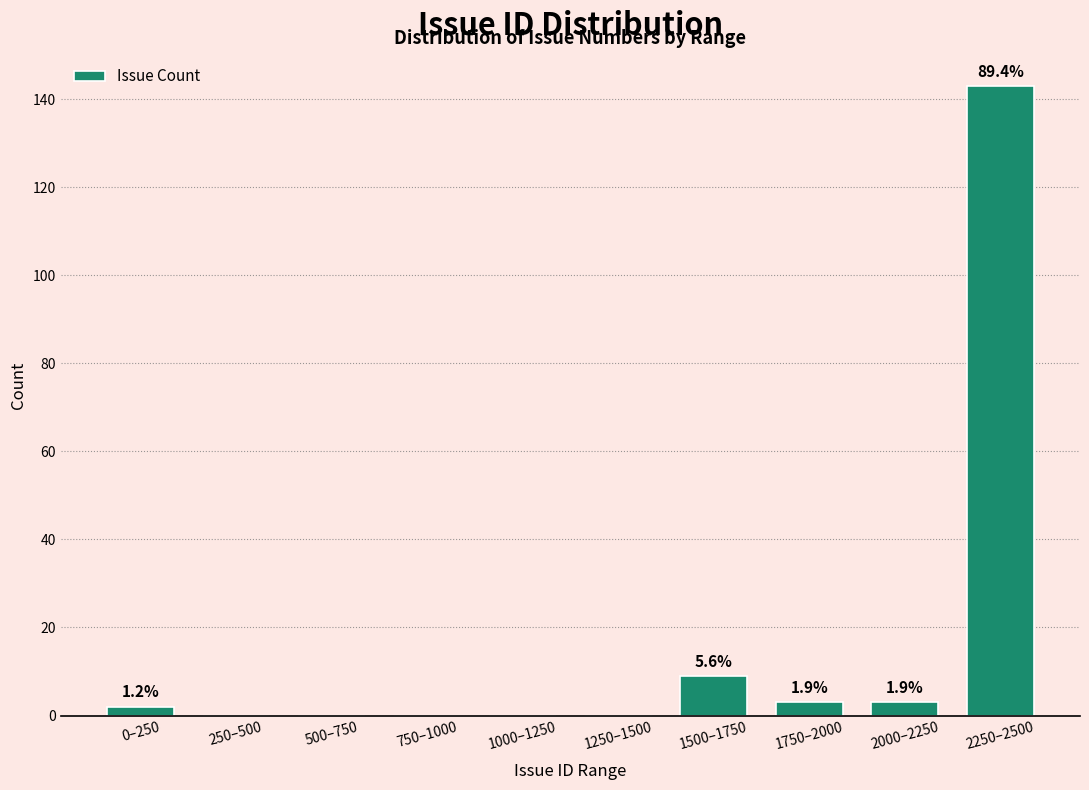

Are the bars horizontal?

No